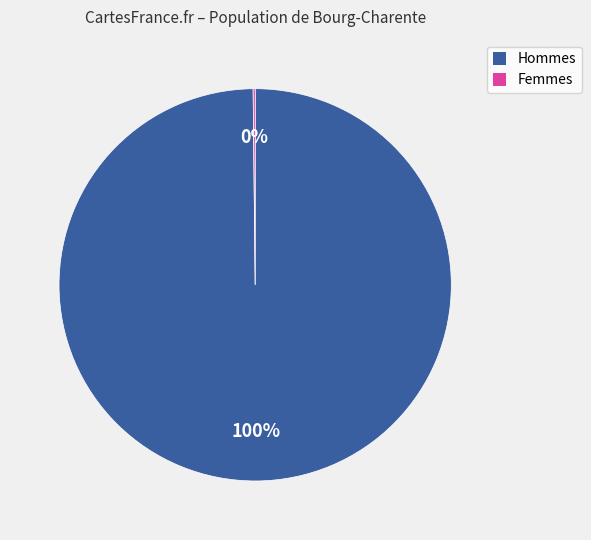

Is there a majority slice in this chart?

Yes